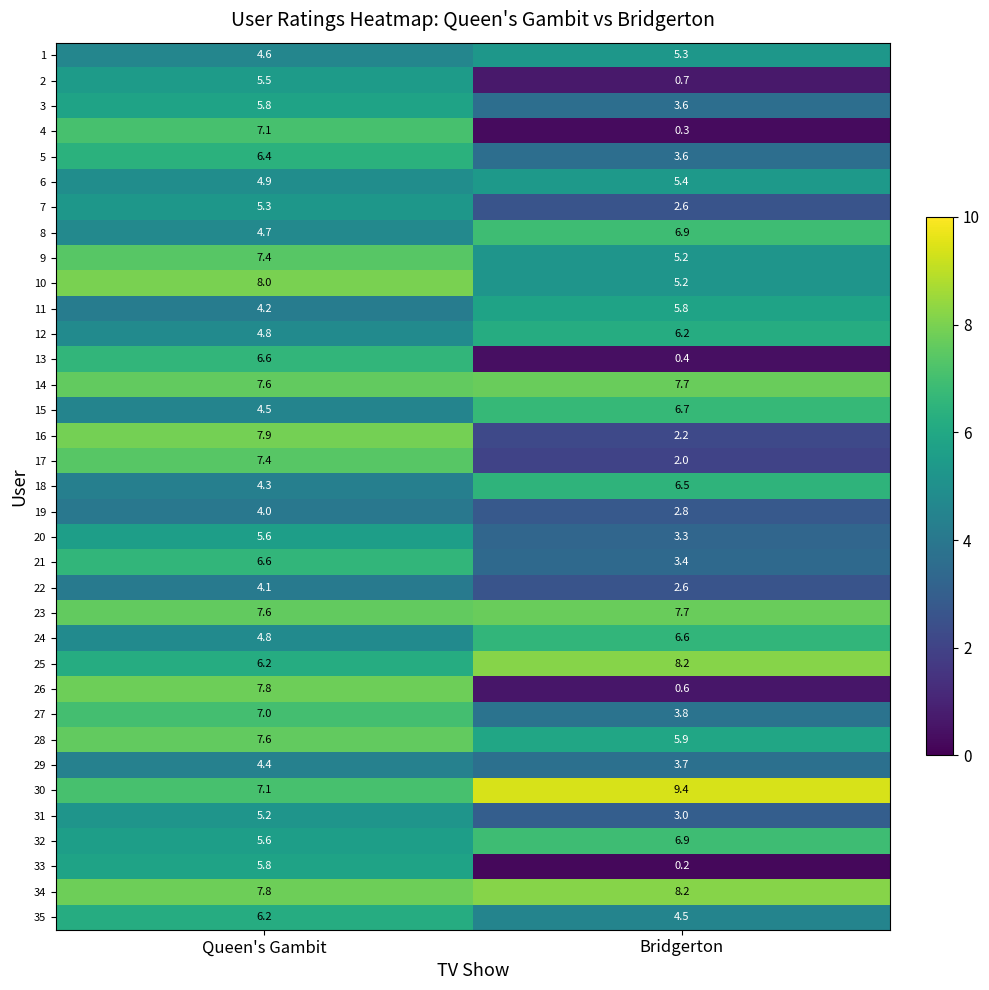

At which category is the sum across all series the highest?

Queen's Gambit